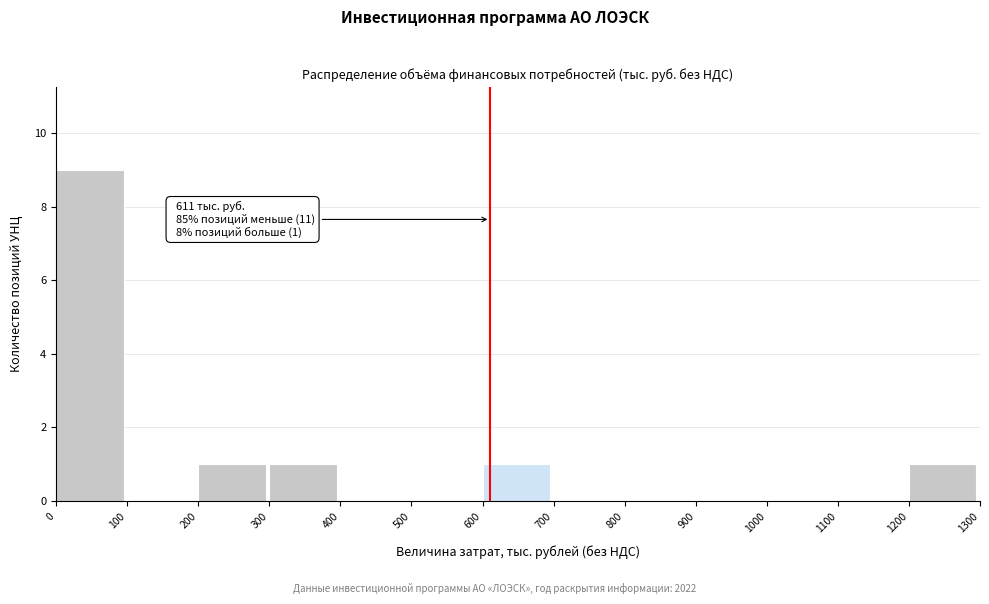

Over which range of the x-axis is the bar tallest?

0 to 100